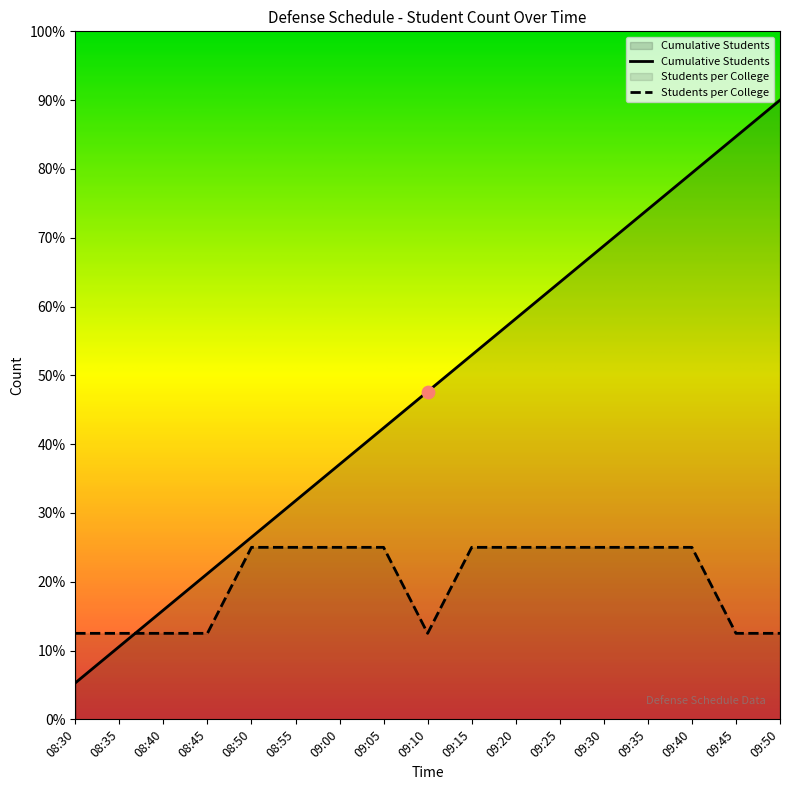

Which series contains the lowest Y value?

Cumulative Students